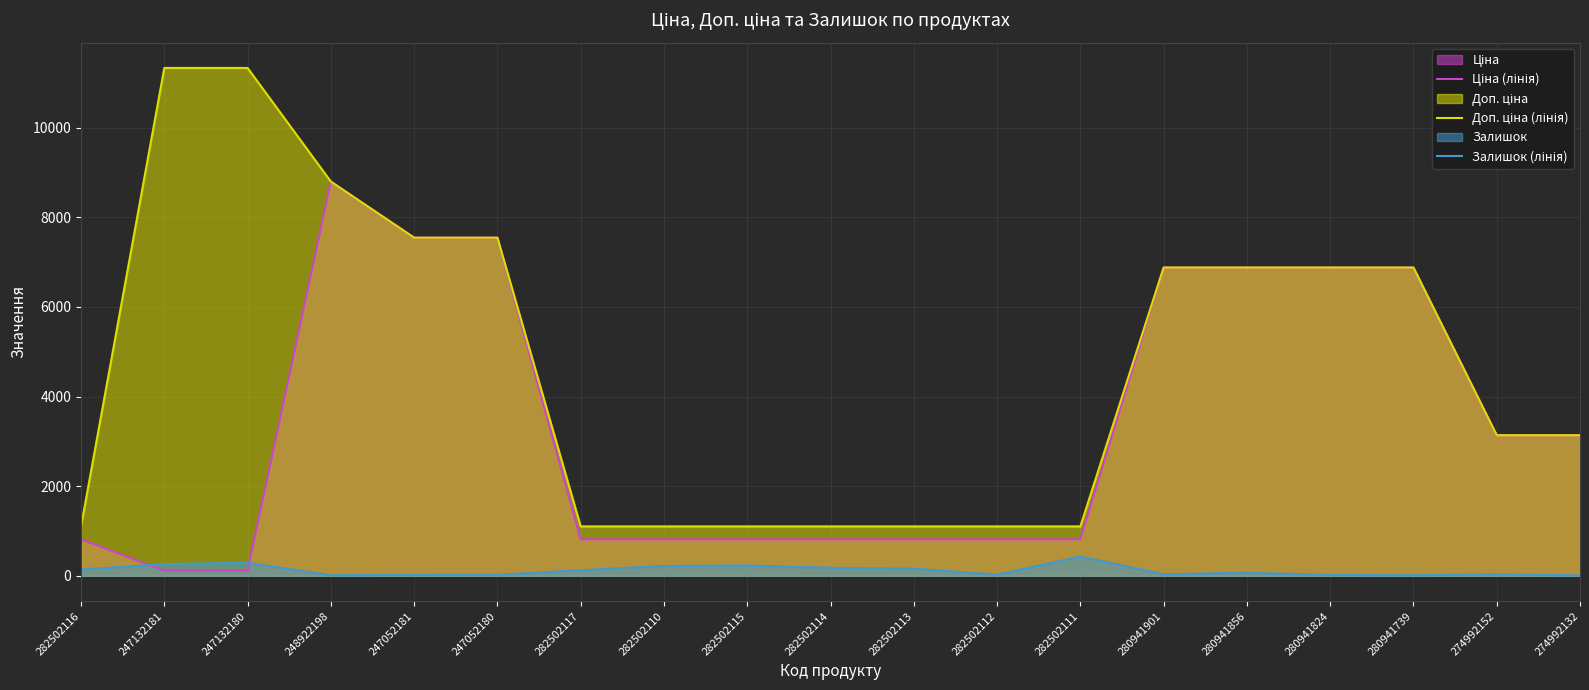

How many lines are shown in the chart?

3